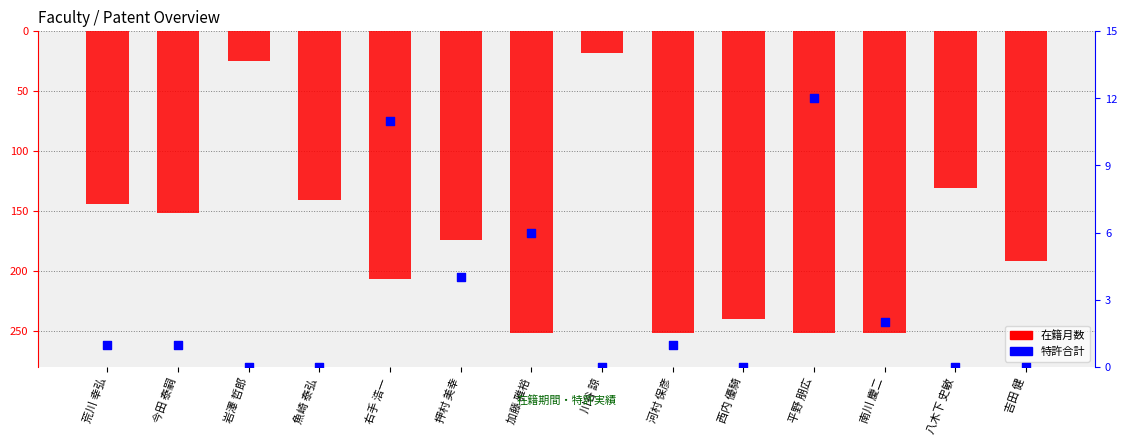

Which series reaches the maximum Y coordinate?

特許合計